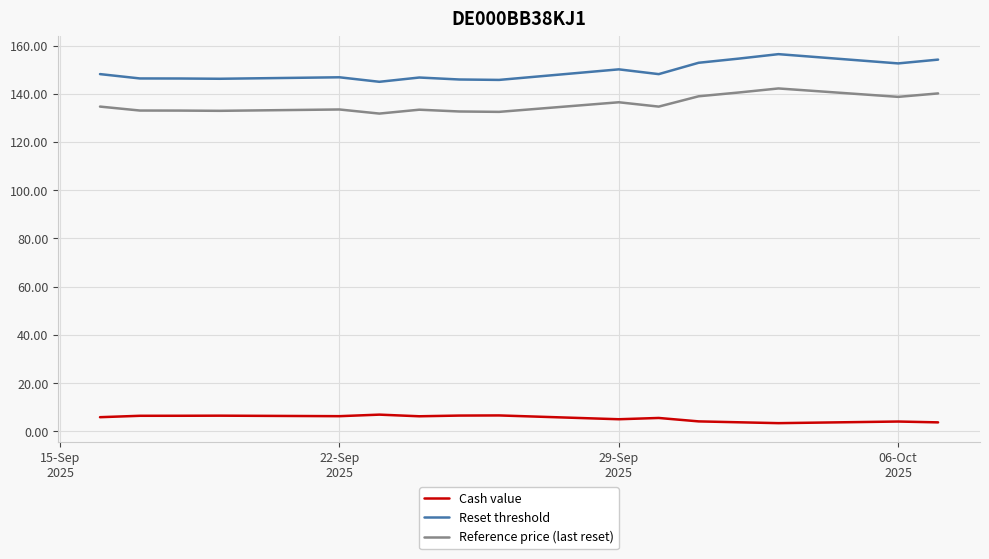

Rank the series by their maximum value, from highest to lowest.

Reset threshold, Reference price (last reset), Cash value